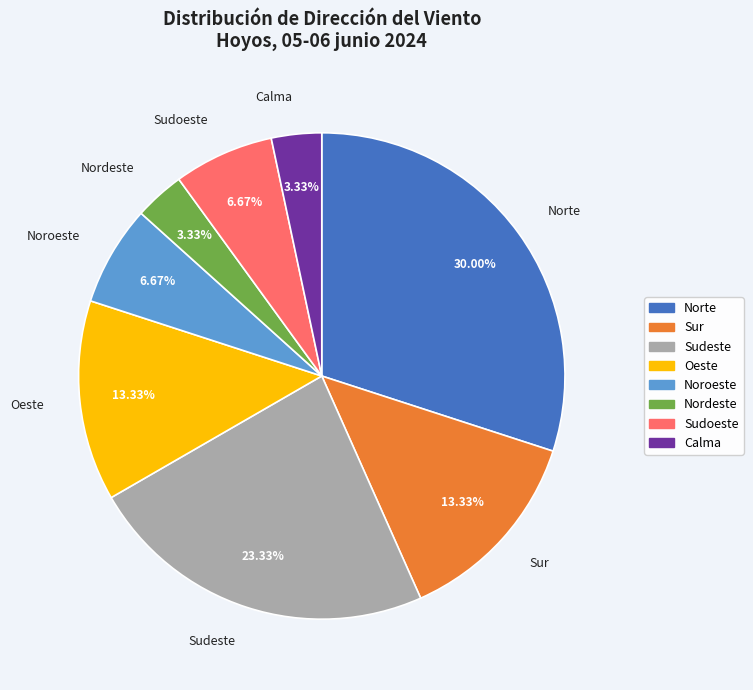

Does Sudoeste account for over 50% of the chart?

No